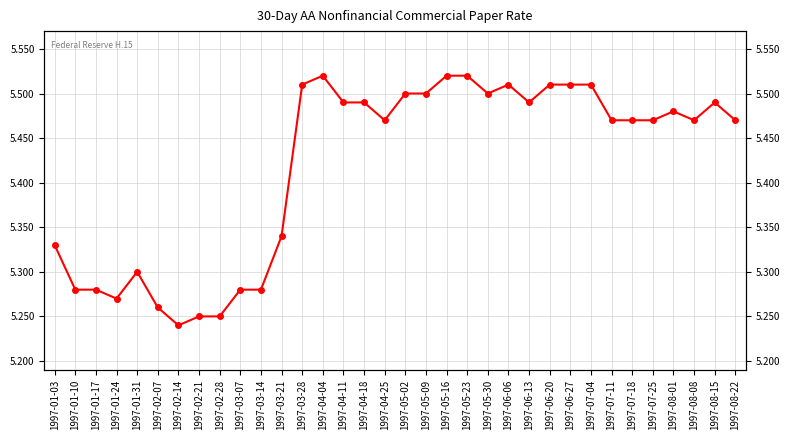

What is the difference between the second highest and second lowest values?

0.3